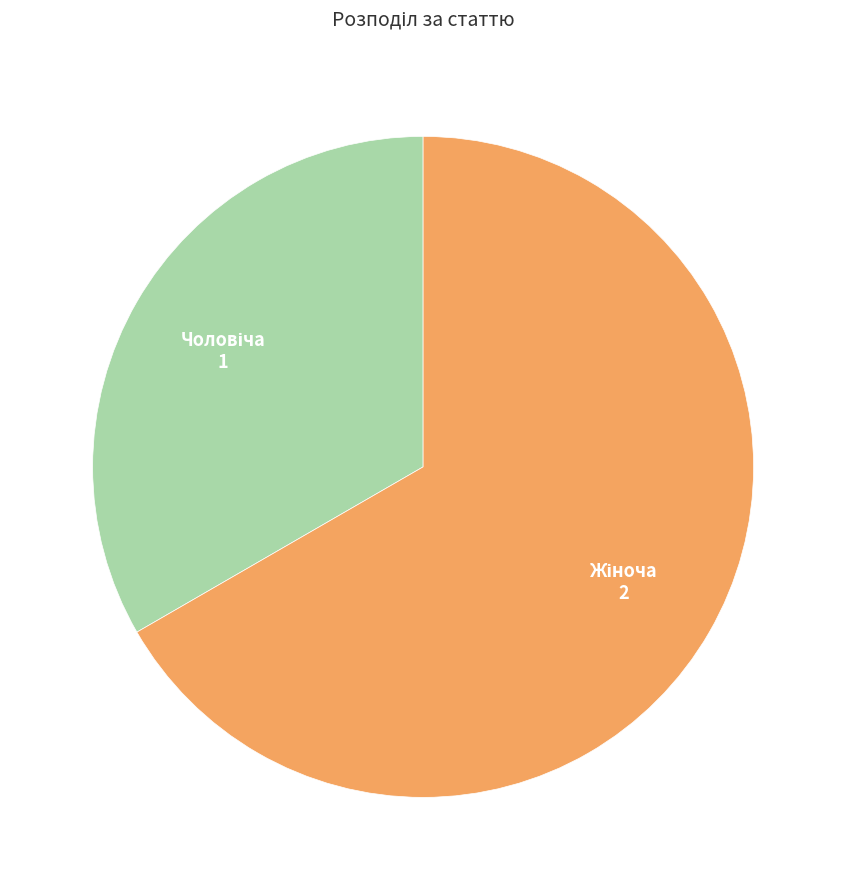

Is there any slice that represents more than half of the pie?

Yes